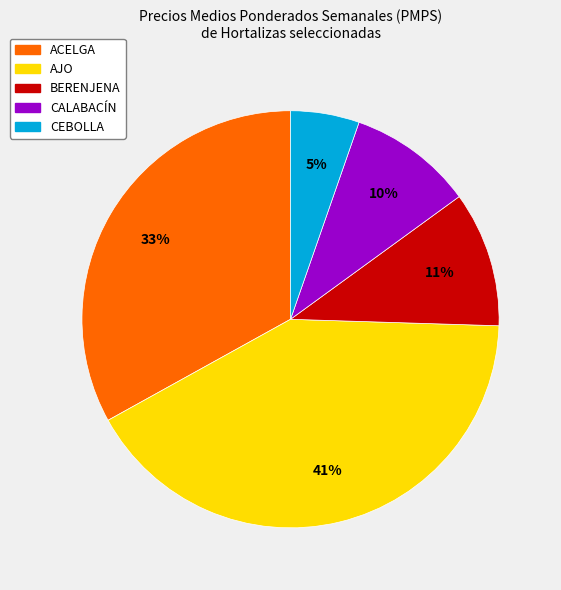

To the nearest percent, what is the average slice percentage?

20%